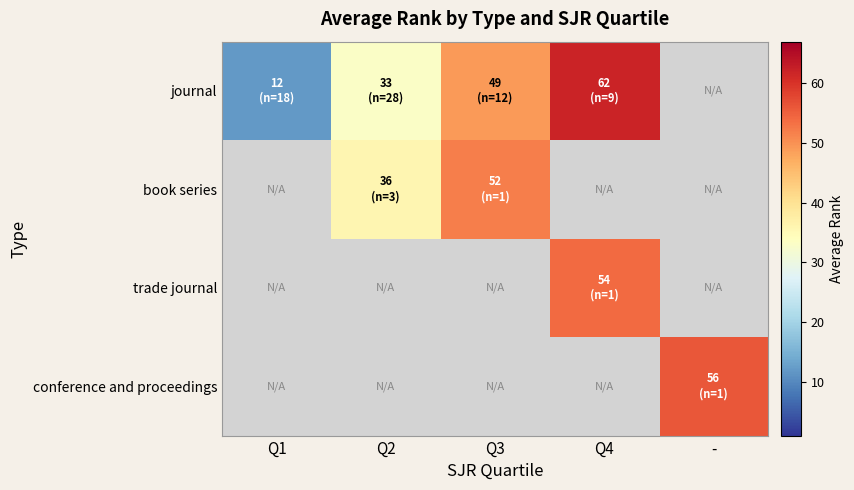

Which series has the widest spread of values?

journal